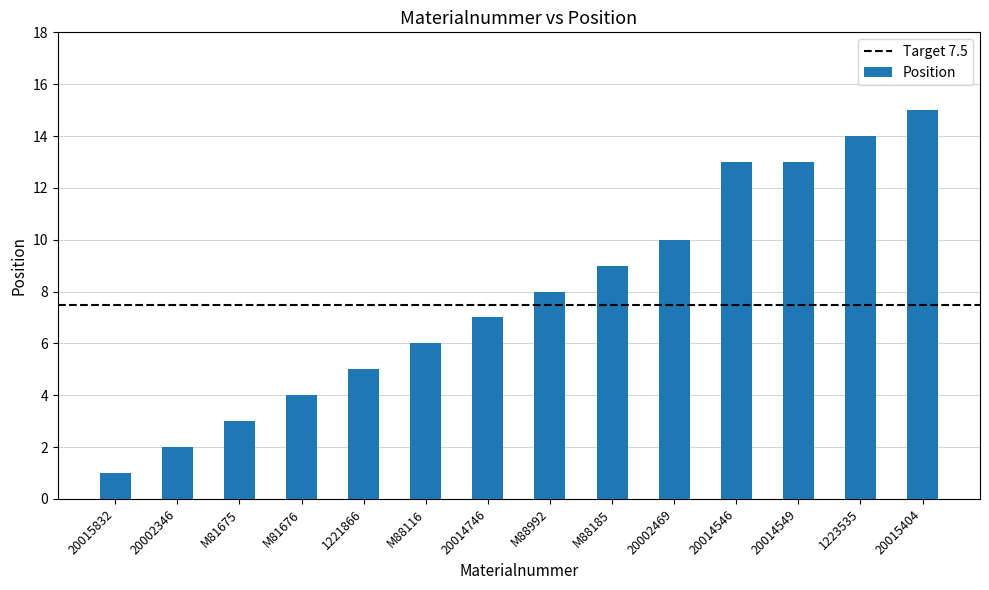

What is the ratio of the value at 20014549 to the value at 20002469?

1.3